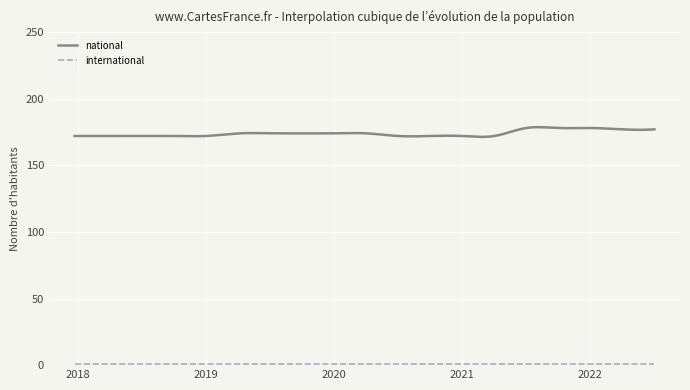

Which series has the widest spread of values?

national